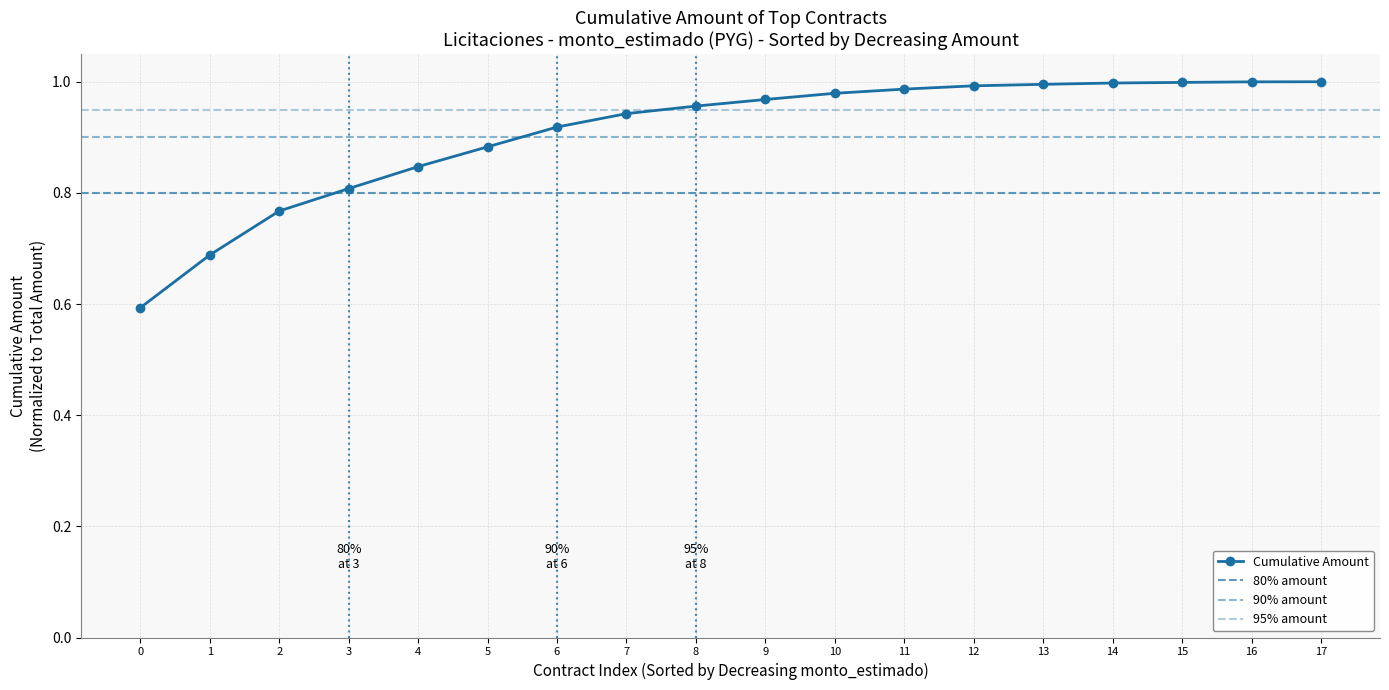

Reading left to right, what are all the values shown in this chart?

0.6	0.7	0.8	0.8	0.8	0.9	0.9	0.9	1.0	1.0	1.0	1.0	1.0	1.0	1.0	1.0	1.0	1.0